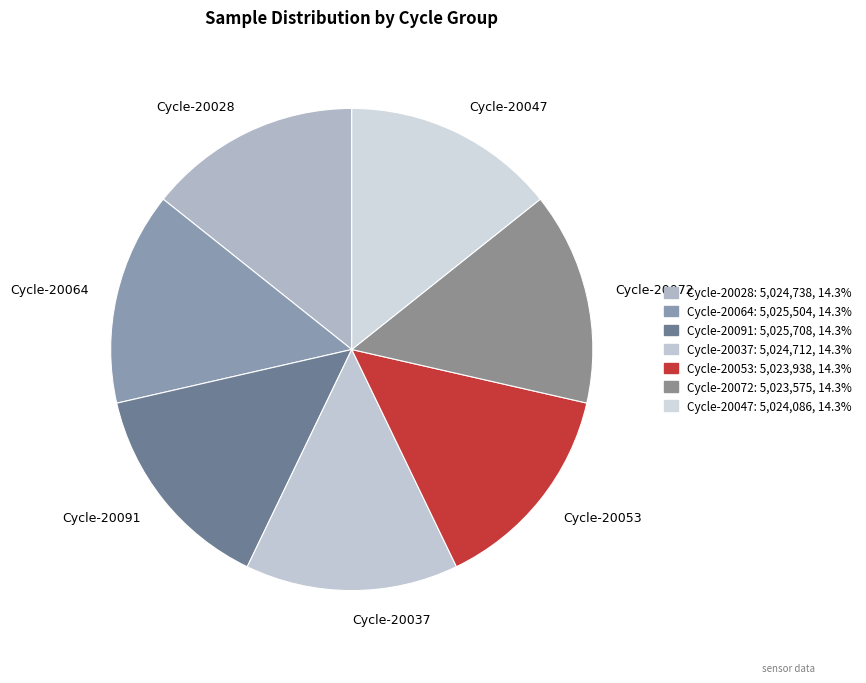

Do Cycle-20053 and Cycle-20047 together represent more than half of the pie?

No